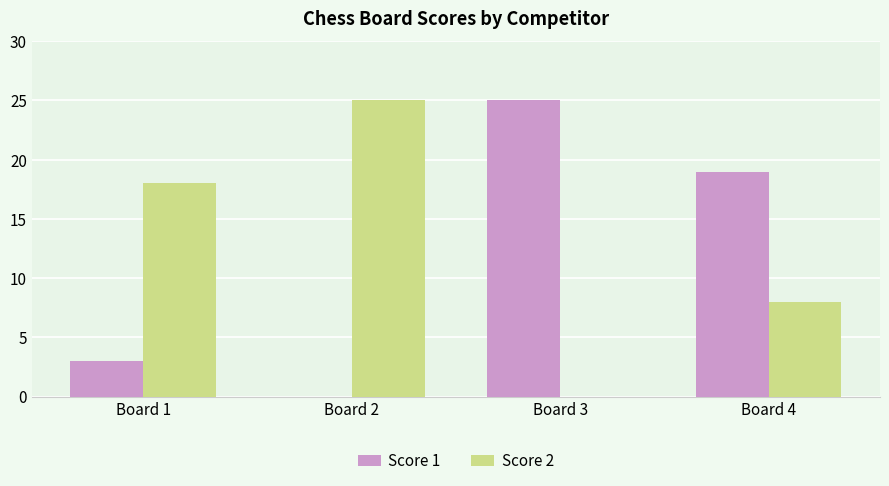

At which label is Score 1 closest to 12?

Board 4